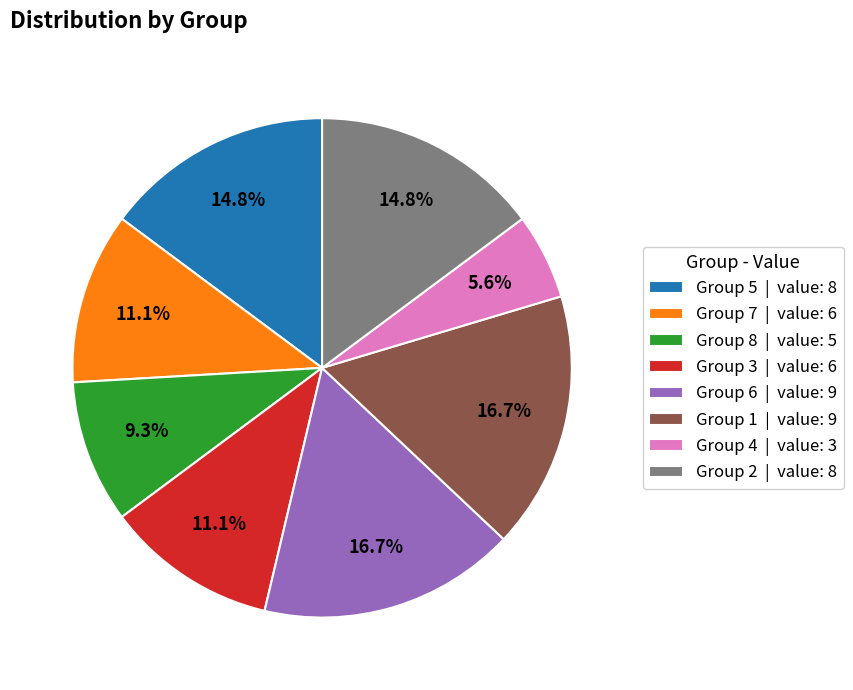

What is the total percentage of Group 7 | value: 6 and Group 2 | value: 8?

25.9%